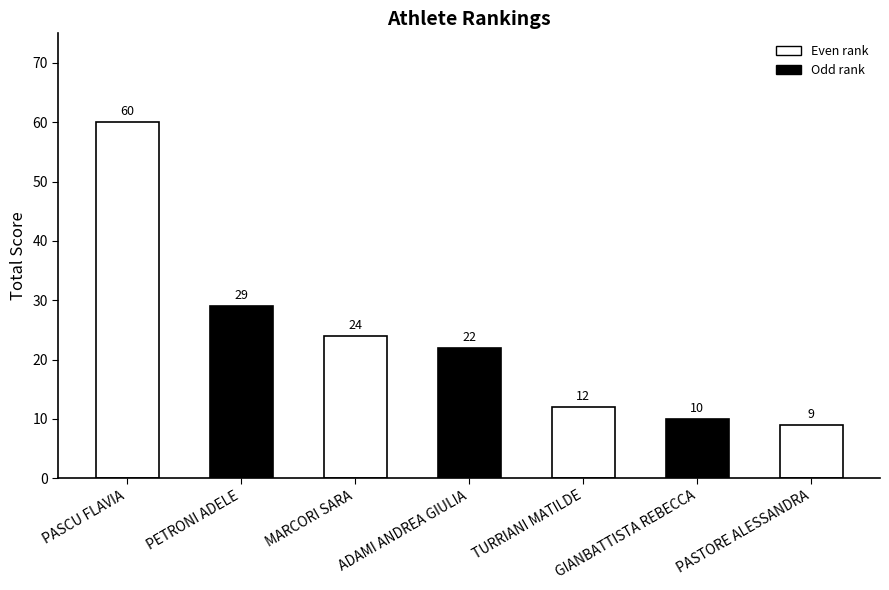

List the labels in order of value, smallest first.

PASTORE ALESSANDRA, GIANBATTISTA REBECCA, TURRIANI MATILDE, ADAMI ANDREA GIULIA, MARCORI SARA, PETRONI ADELE, PASCU FLAVIA